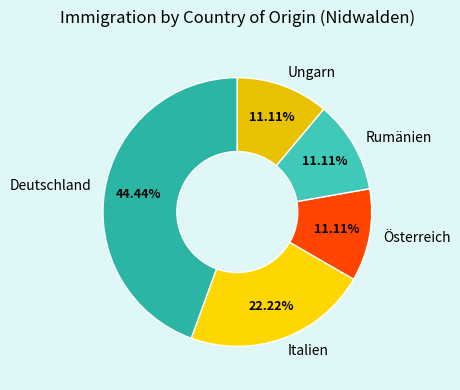

Which slice is the largest?

Deutschland